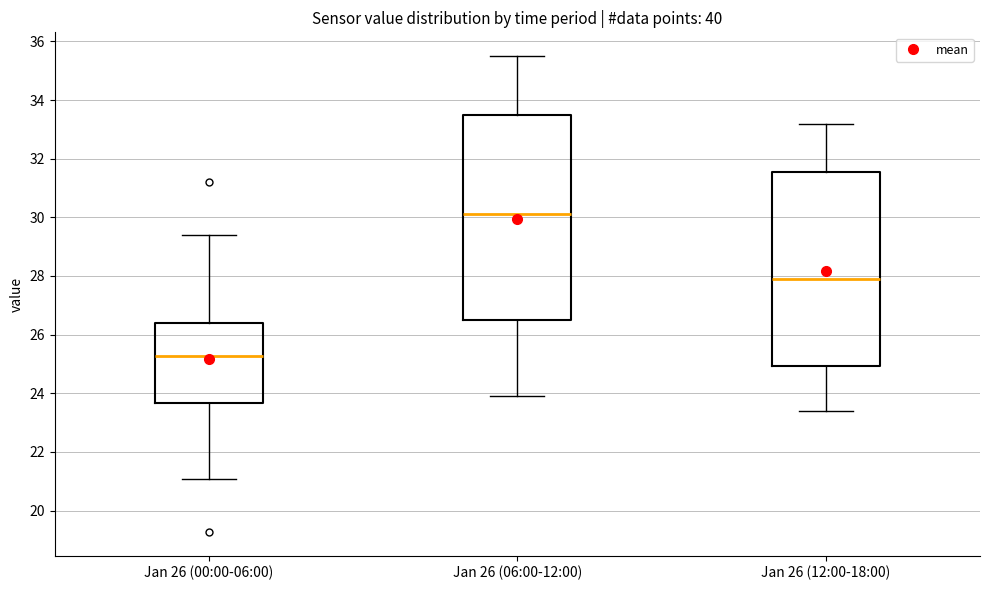

Where is the lower edge of the box for Jan 26 (12:00-18:00) on the y-axis? The values are not printed on the chart, so give them approximately, as read against the axis.

25.0